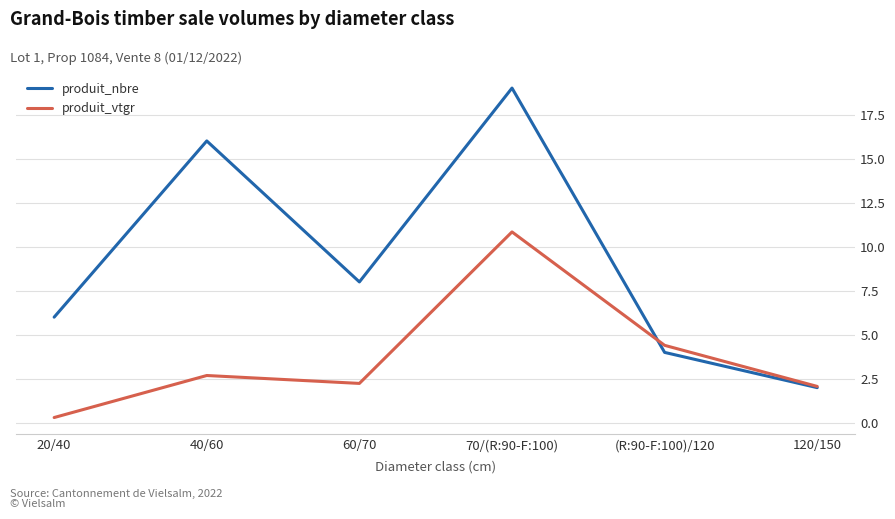

True or false: produit_nbre has more than 2 interior local peaks.

False